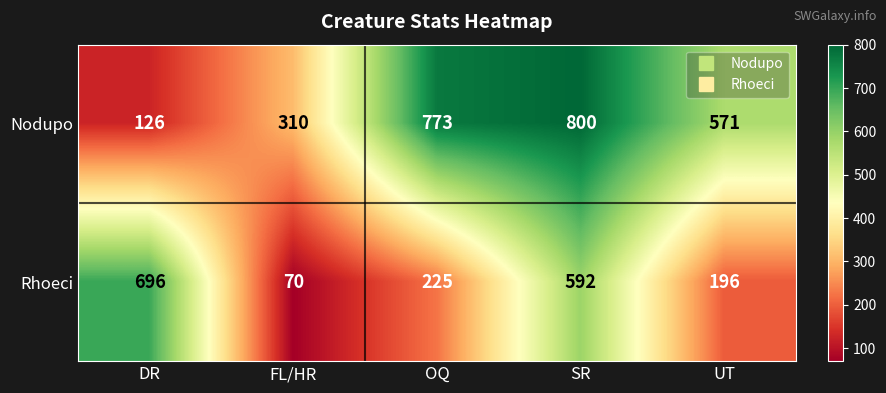

Count the number of categories in the chart.

5